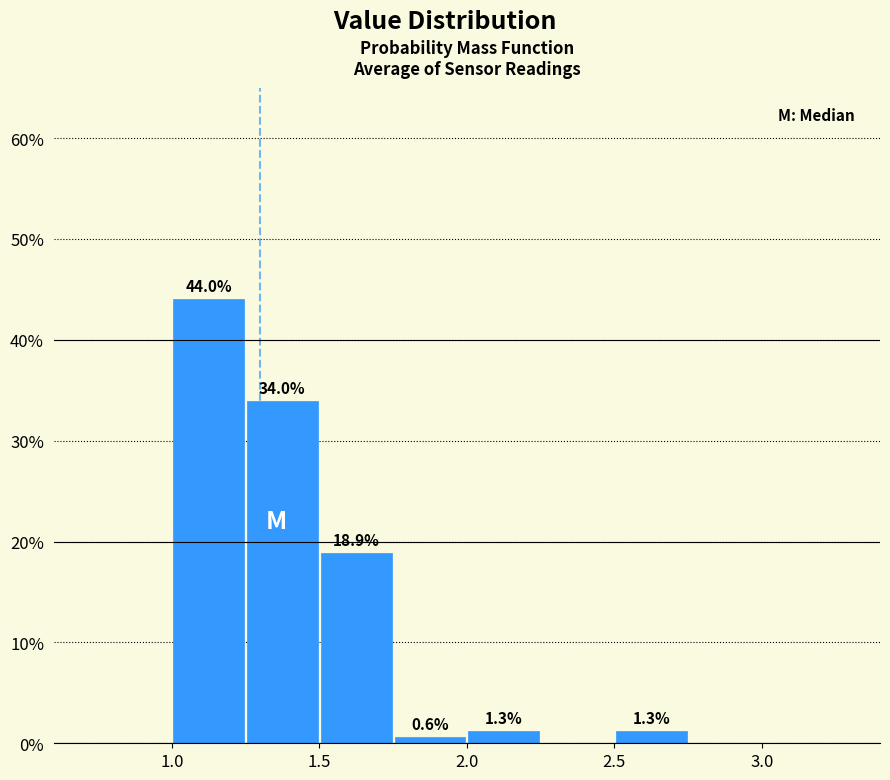

Over which range of the x-axis is the bar tallest?

1.00 to 1.25